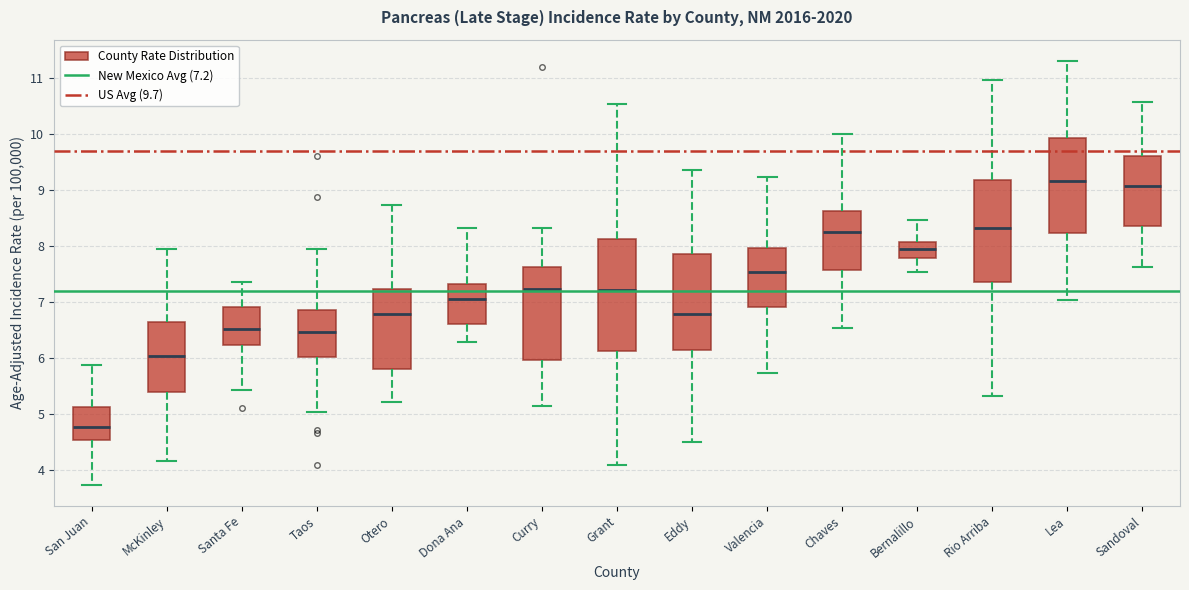

Reading left to right, read every box against the y-axis: the position of its median line, the range the box covers, and the ends of its whiskers. The values are not printed on the chart, so give them approximately, as read against the axis.

San Juan: median 4.8, box 4.5 to 5.1, whiskers 3.7 to 5.9
McKinley: median 6.0, box 5.4 to 6.6, whiskers 4.1 to 7.9
Santa Fe: median 6.5, box 6.2 to 6.9, whiskers 5.4 to 7.3
Taos: median 6.5, box 6.0 to 6.9, whiskers 5.0 to 7.9
Otero: median 6.8, box 5.8 to 7.2, whiskers 5.2 to 8.7
Dona Ana: median 7.0, box 6.6 to 7.3, whiskers 6.3 to 8.3
Curry: median 7.2, box 6.0 to 7.6, whiskers 5.1 to 8.3
Grant: median 7.2, box 6.1 to 8.1, whiskers 4.1 to 10.5
Eddy: median 6.8, box 6.1 to 7.9, whiskers 4.5 to 9.4
Valencia: median 7.5, box 6.9 to 8.0, whiskers 5.7 to 9.2
Chaves: median 8.3, box 7.6 to 8.6, whiskers 6.5 to 10.0
Bernalillo: median 7.9, box 7.8 to 8.1, whiskers 7.5 to 8.5
Rio Arriba: median 8.3, box 7.4 to 9.2, whiskers 5.3 to 11.0
Lea: median 9.2, box 8.2 to 9.9, whiskers 7.0 to 11.3
Sandoval: median 9.1, box 8.4 to 9.6, whiskers 7.6 to 10.6